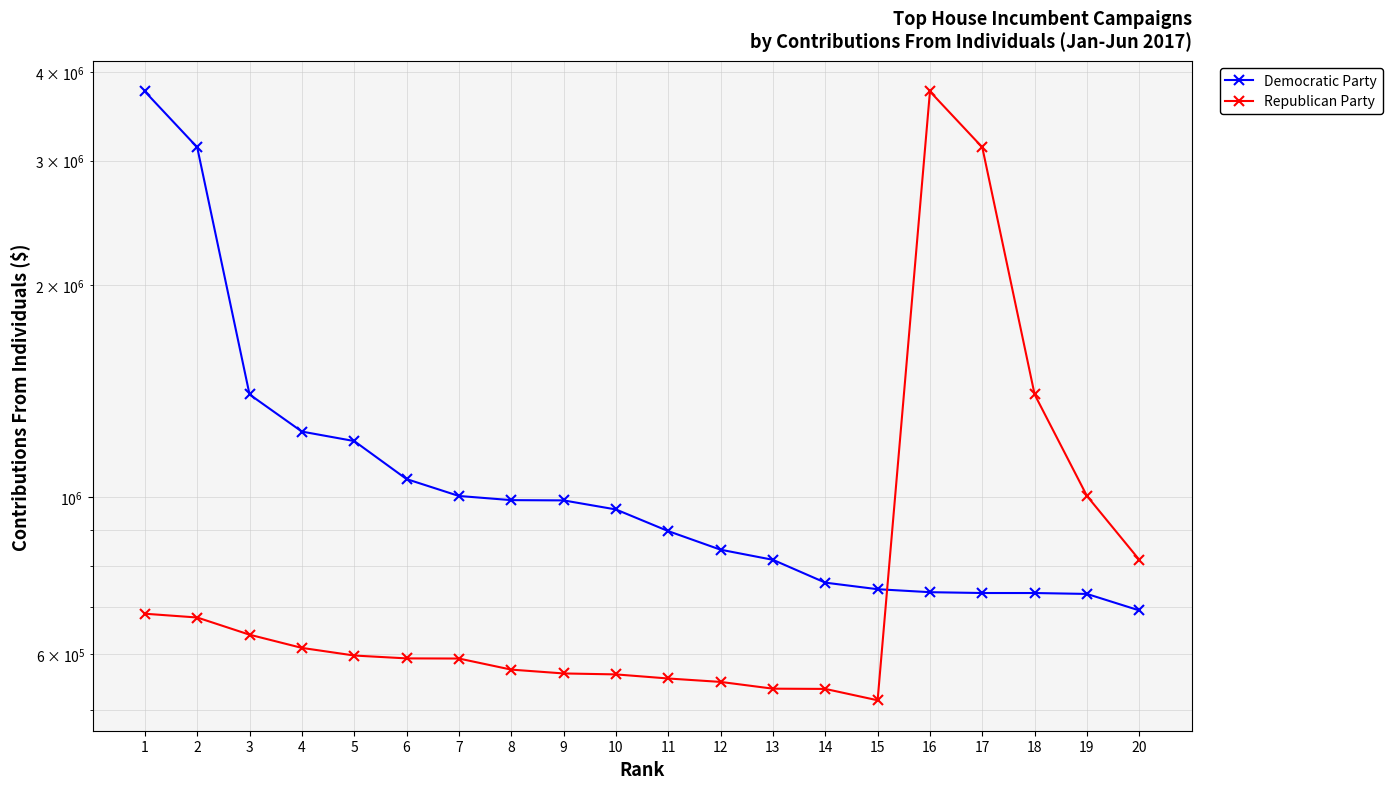

Is it true that Republican Party equals 815246.7 at 20?

True